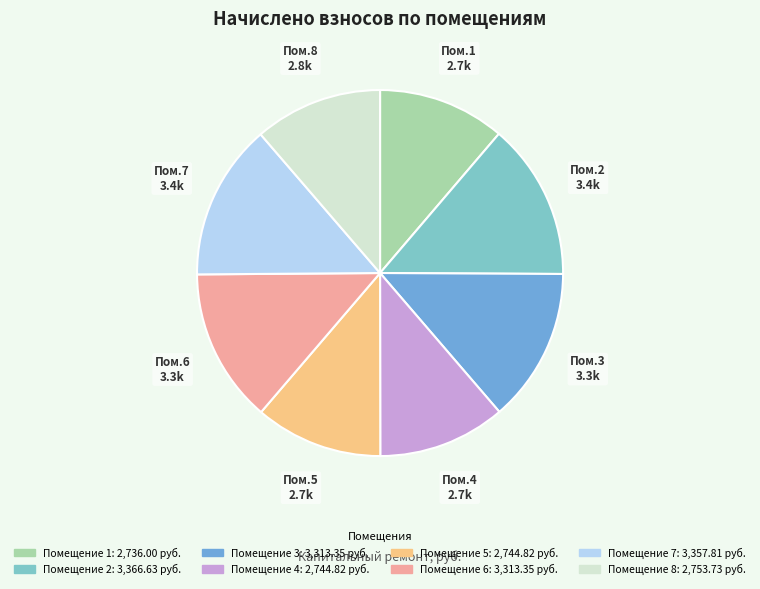

How many segments does this pie chart have?

8